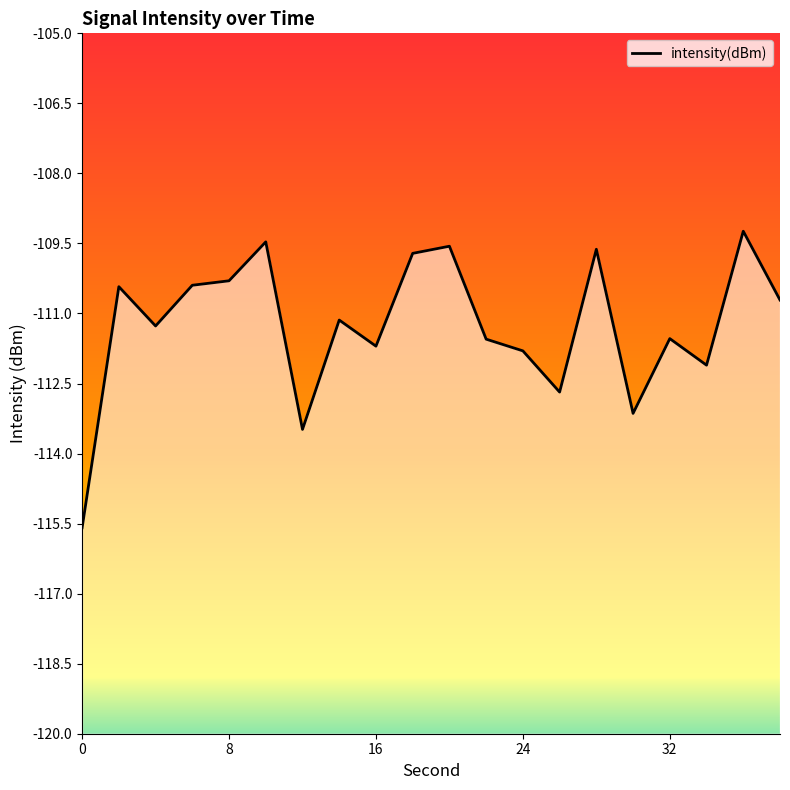

What is the difference between the maximum and minimum values?

6.4